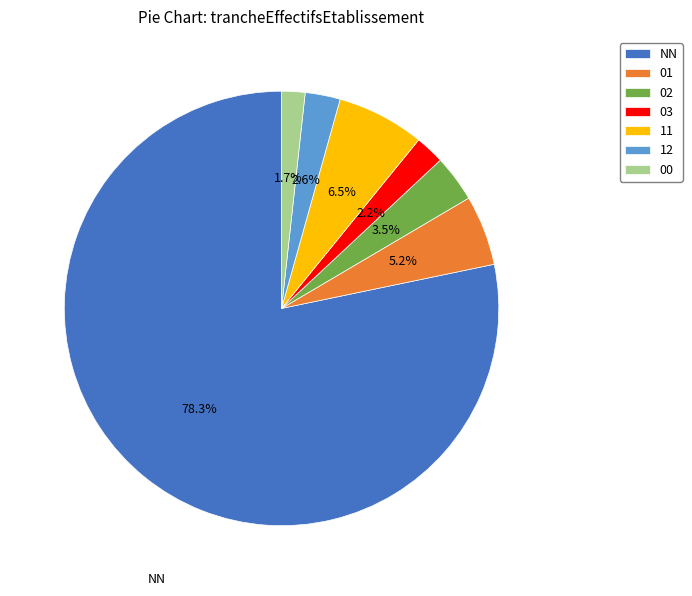

How many slices are in this pie chart?

7